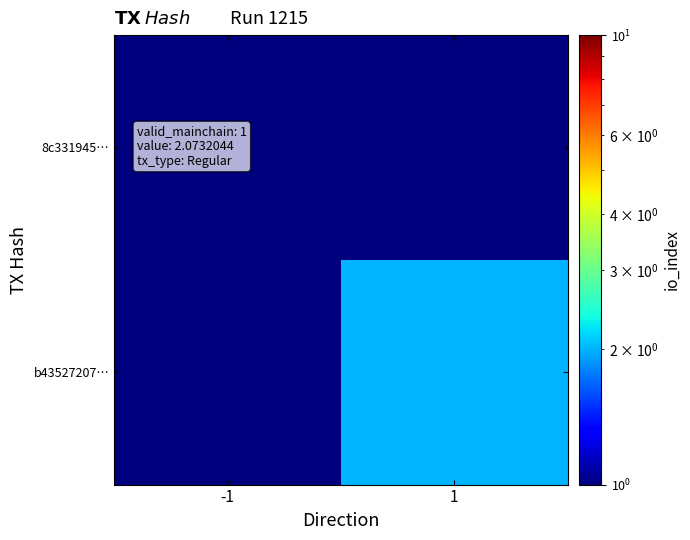

How many categories are shown in the chart?

2